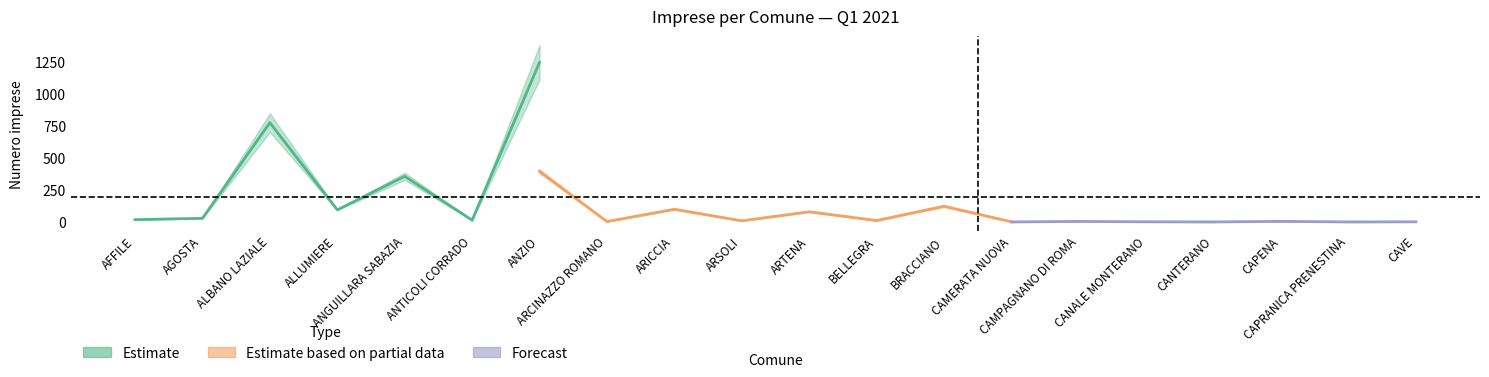

At how many categories does at least one series exceed 1048?

1